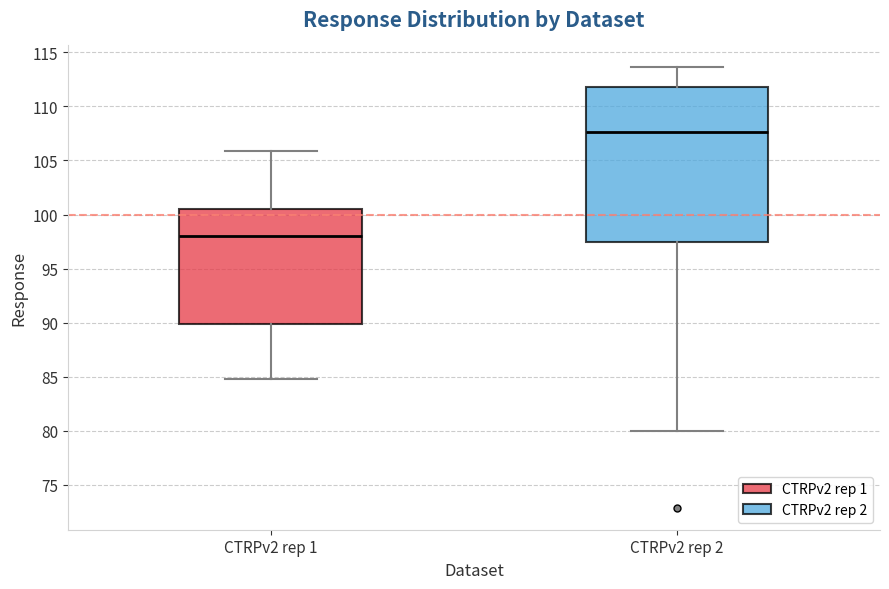

Reading left to right, read every box against the y-axis: the position of its median line, the range the box covers, and the ends of its whiskers. The values are not printed on the chart, so give them approximately, as read against the axis.

CTRPv2 rep 1: median 98.0, box 90.0 to 100.5, whiskers 85.0 to 106.0
CTRPv2 rep 2: median 107.5, box 97.5 to 112.0, whiskers 80.0 to 113.5